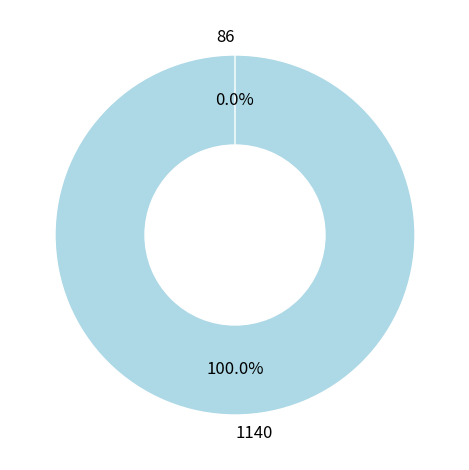

What is the majority slice?

1140